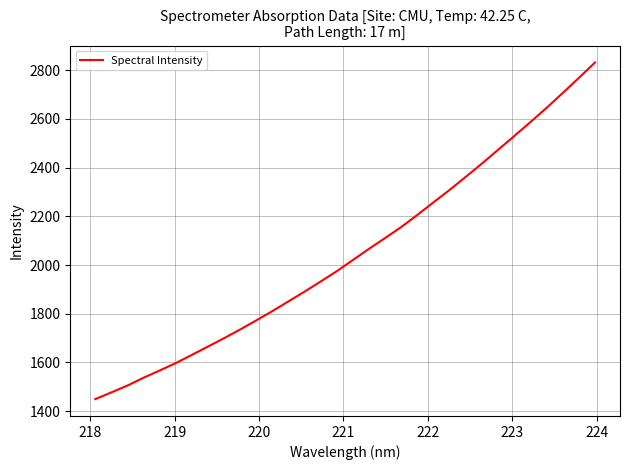

True or false: there are more than 0 points higher than both neighbors.

False